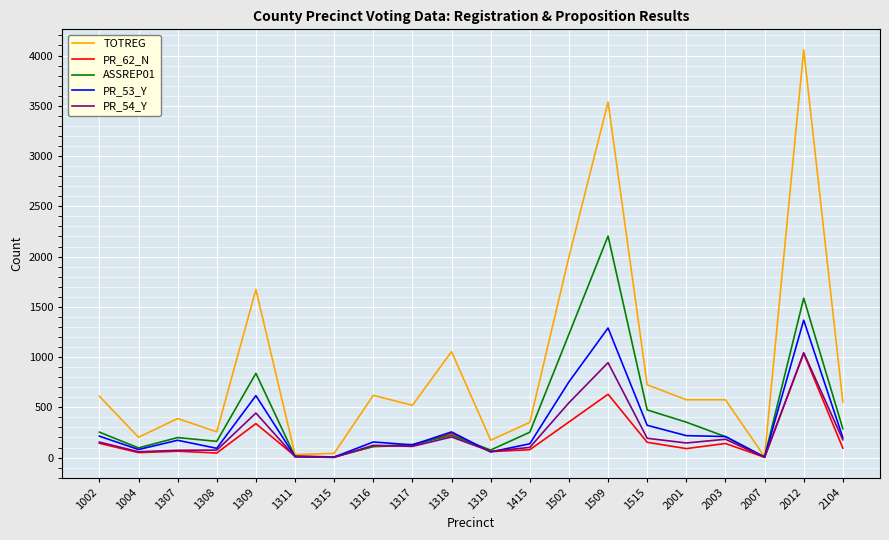

The PR_62_N series shows 6 at 1315. True or false?

True